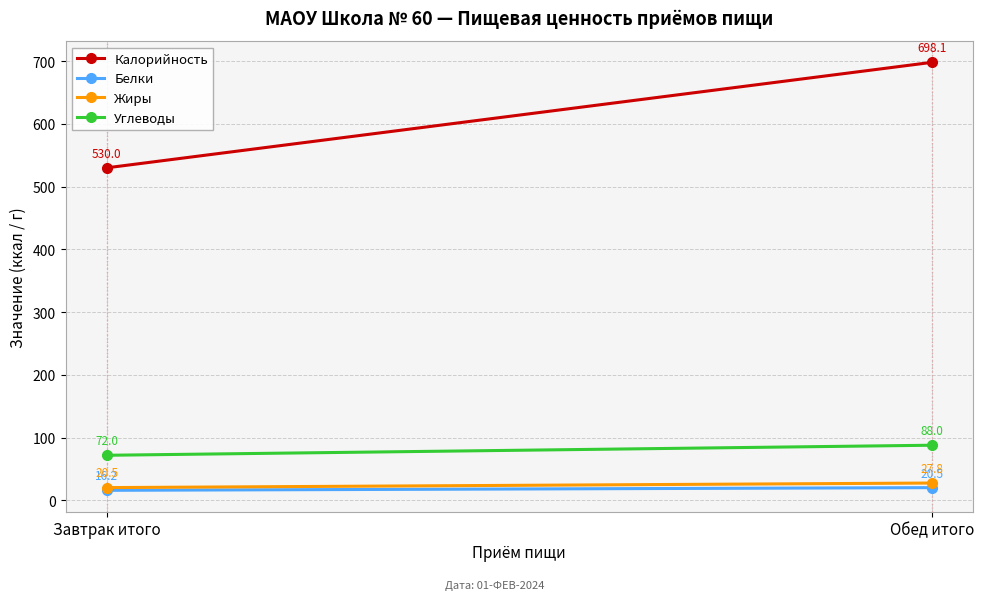

List the series in order of their peak value, lowest first.

Белки, Жиры, Углеводы, Калорийность